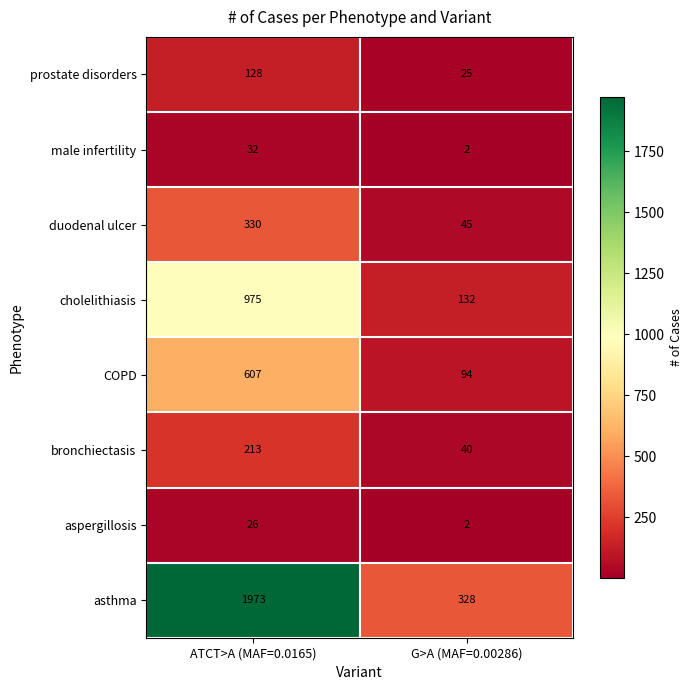

Which series has the largest total across all categories?

asthma